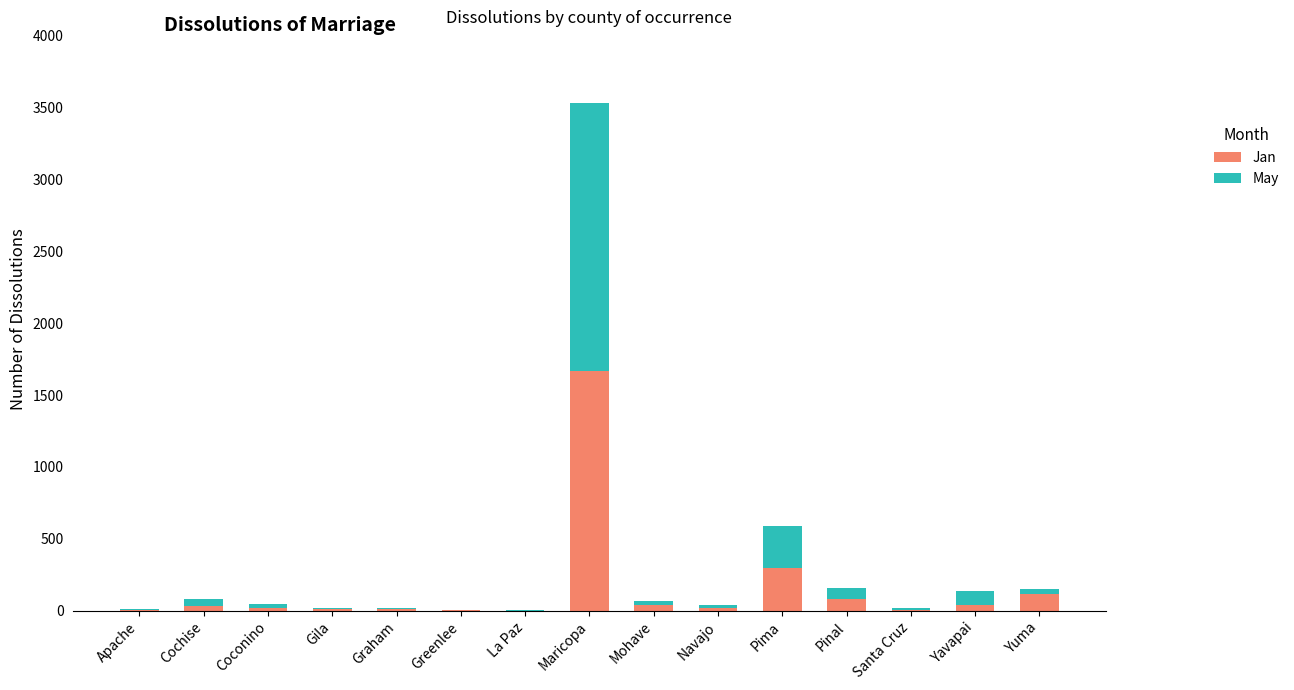

Are the bars horizontal?

No